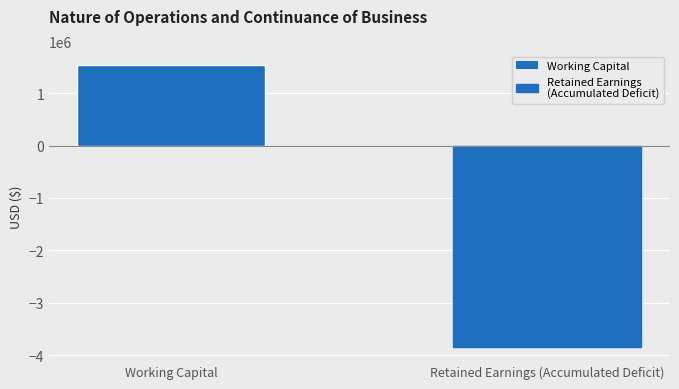

What is the maximum value shown in the chart?

1535899